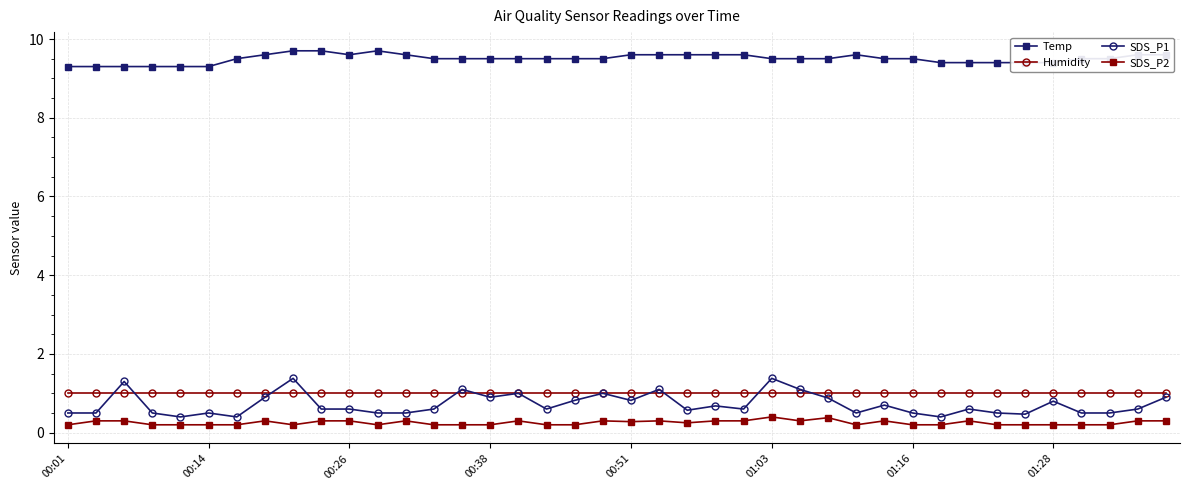

Count the Temp values in the range 9 to 10.

40